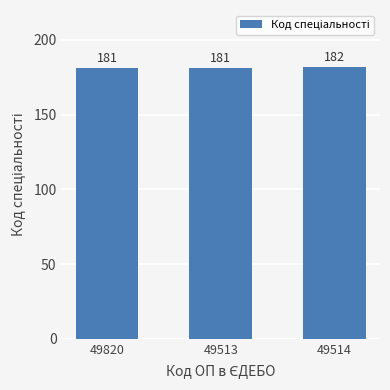

How many values are between 181 and 182?

3